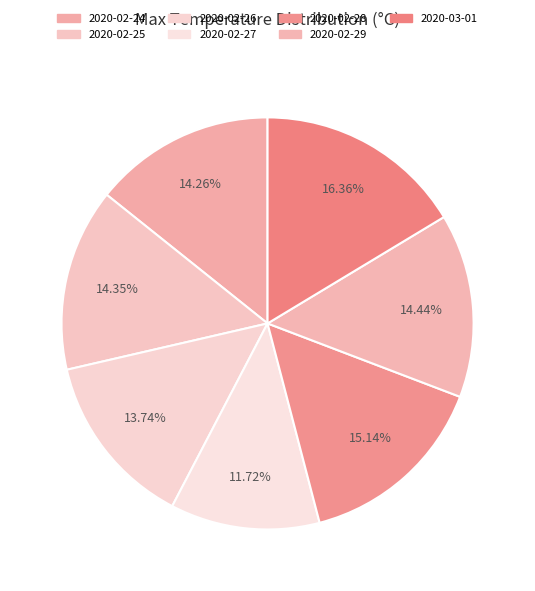

To the nearest percent, what is the difference between the largest and smallest slice percentages?

5%